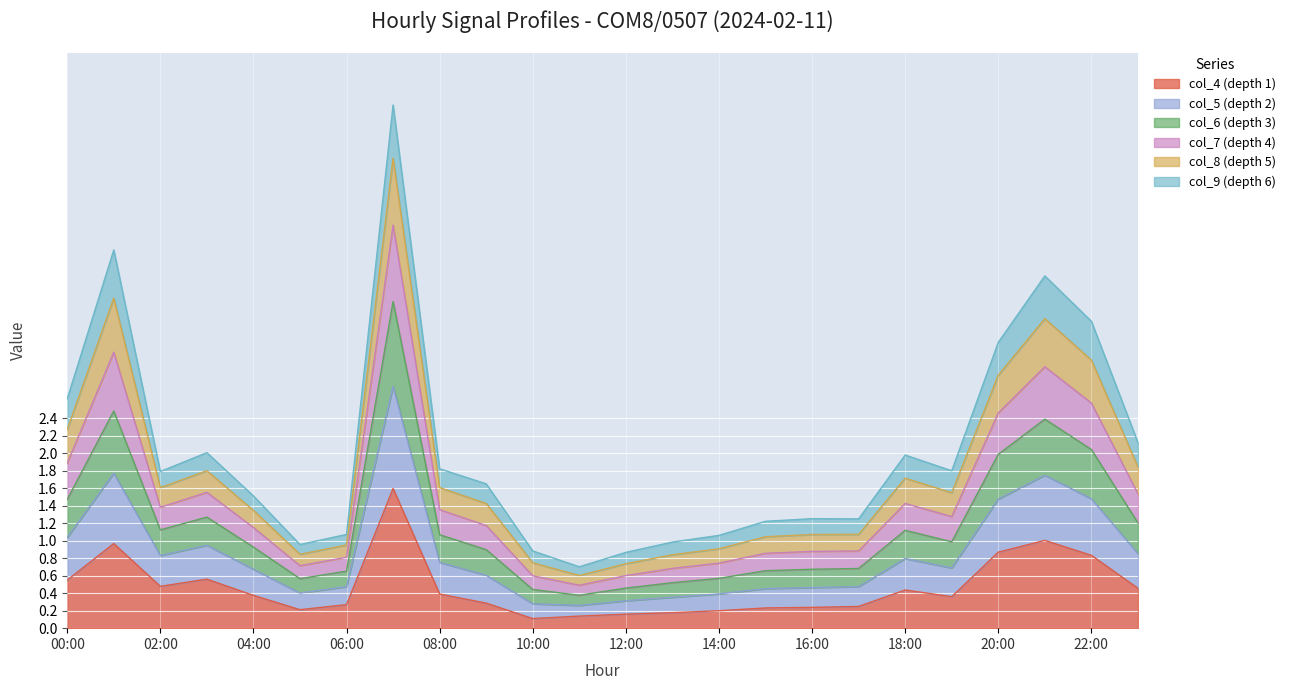

What is the total value across all series at 18:00?

2.0